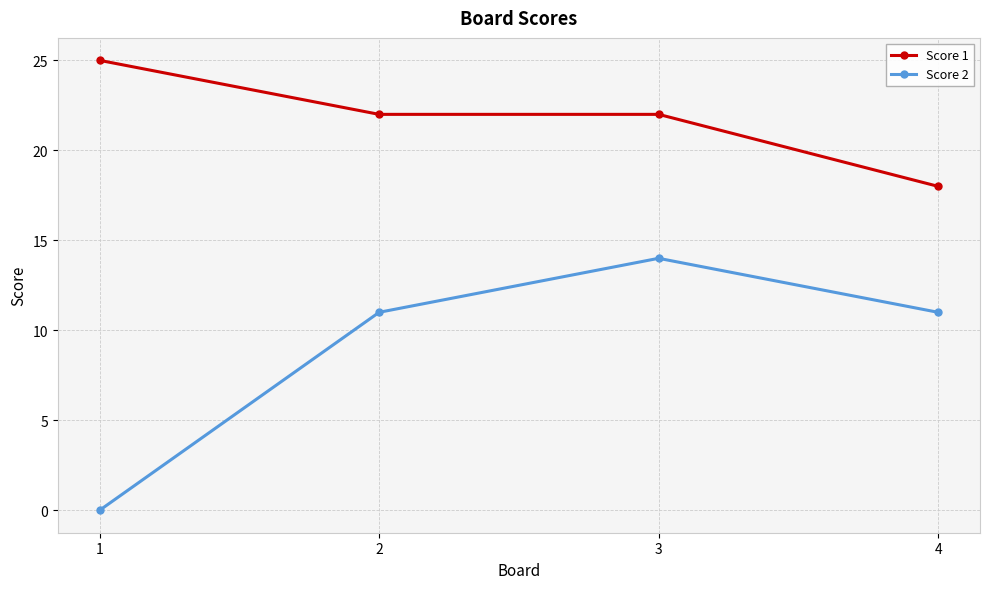

Which label corresponds to the largest value in the chart?

1